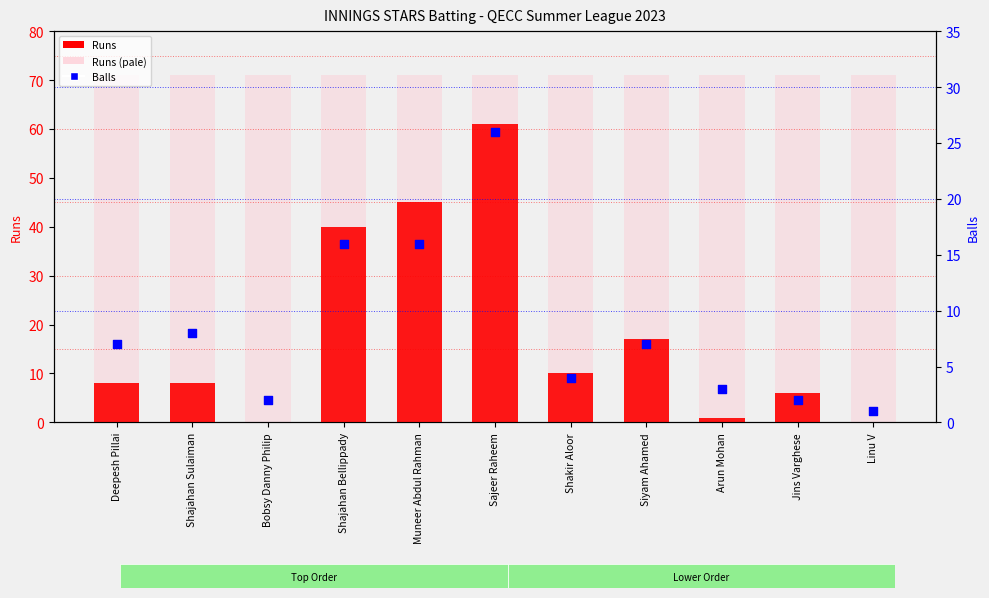

Which series has the largest total across all categories?

Runs